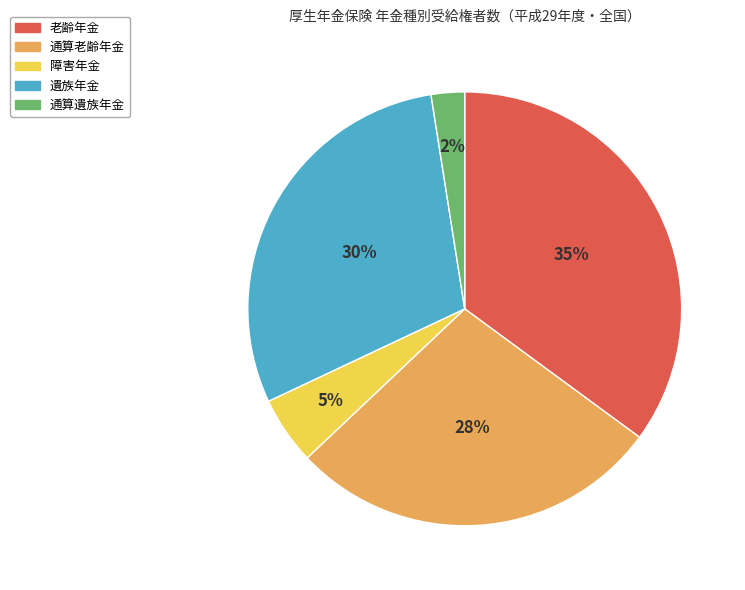

Which slice is the largest?

老齢年金